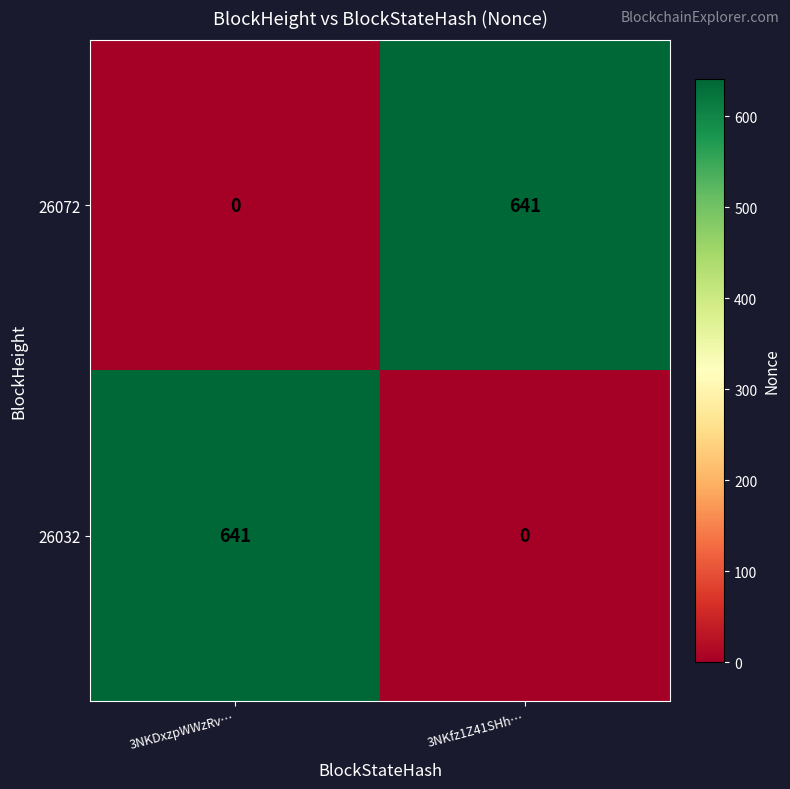

What is the approximate value of 26032 at 3NKDxzpWWzRv…, to the nearest 10?

640